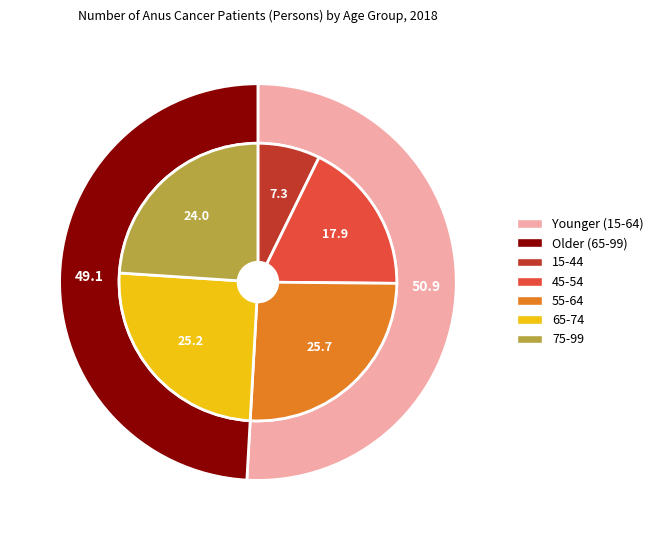

How many slices are in this pie chart?

5